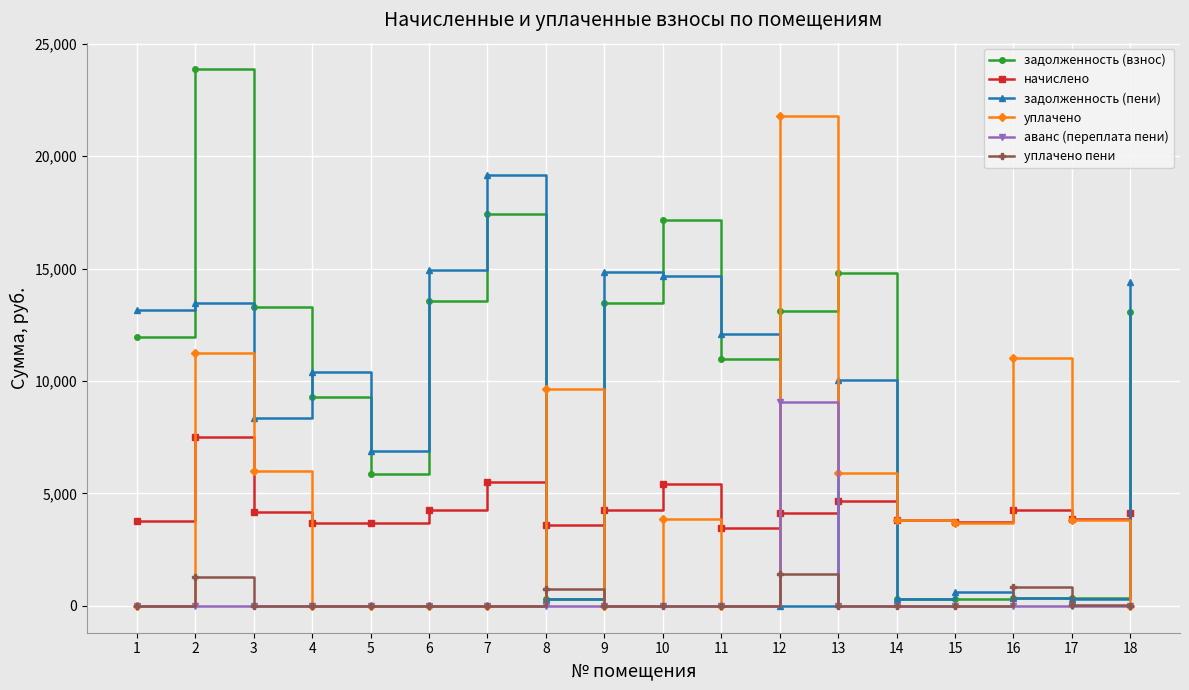

Where is the first local maximum for задолженность (пени)?

2